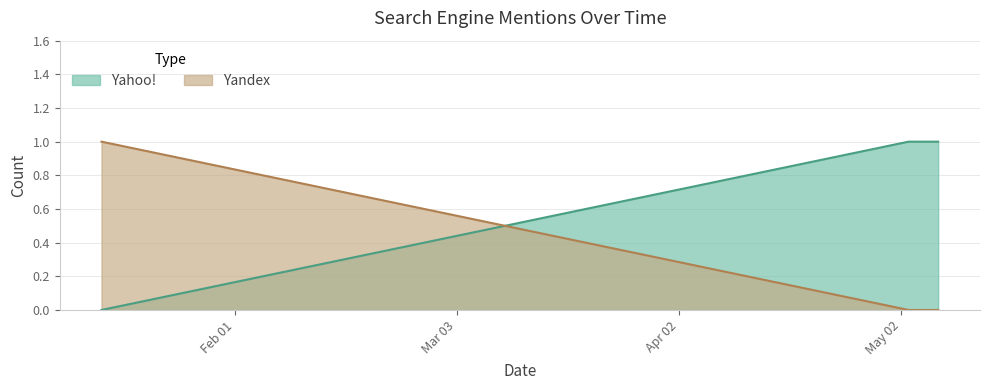

Read the Yahoo! value at 2013-05-03.

1